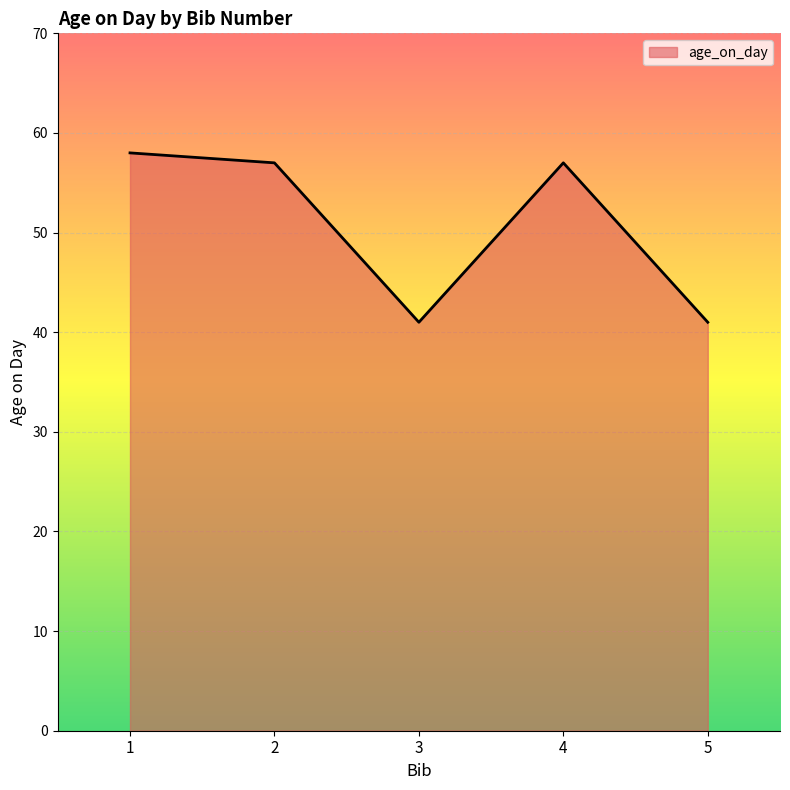

What is the change in value from 2 to 5?

-16